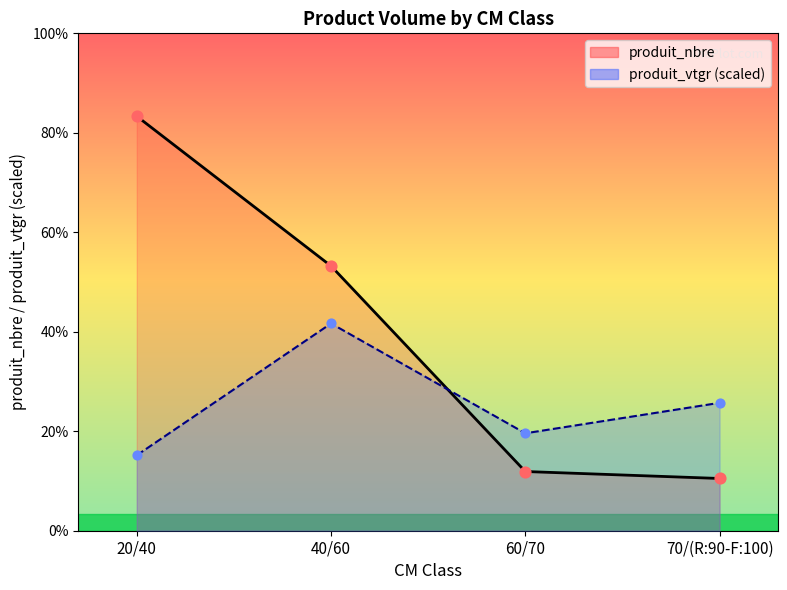

Which series has the widest spread of Y values?

produit_nbre